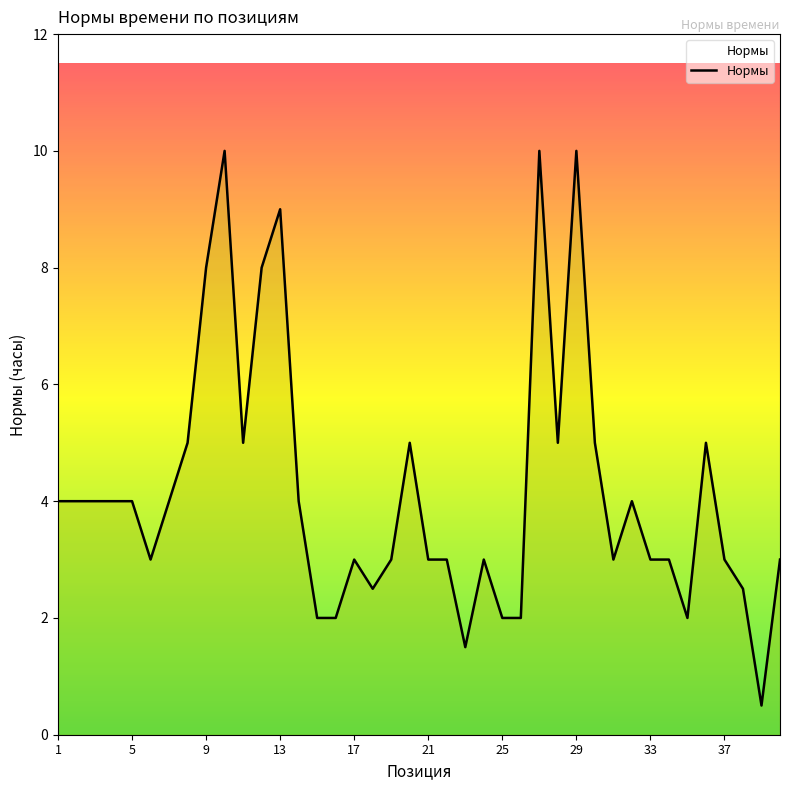

What is the greatest value displayed?

10.0